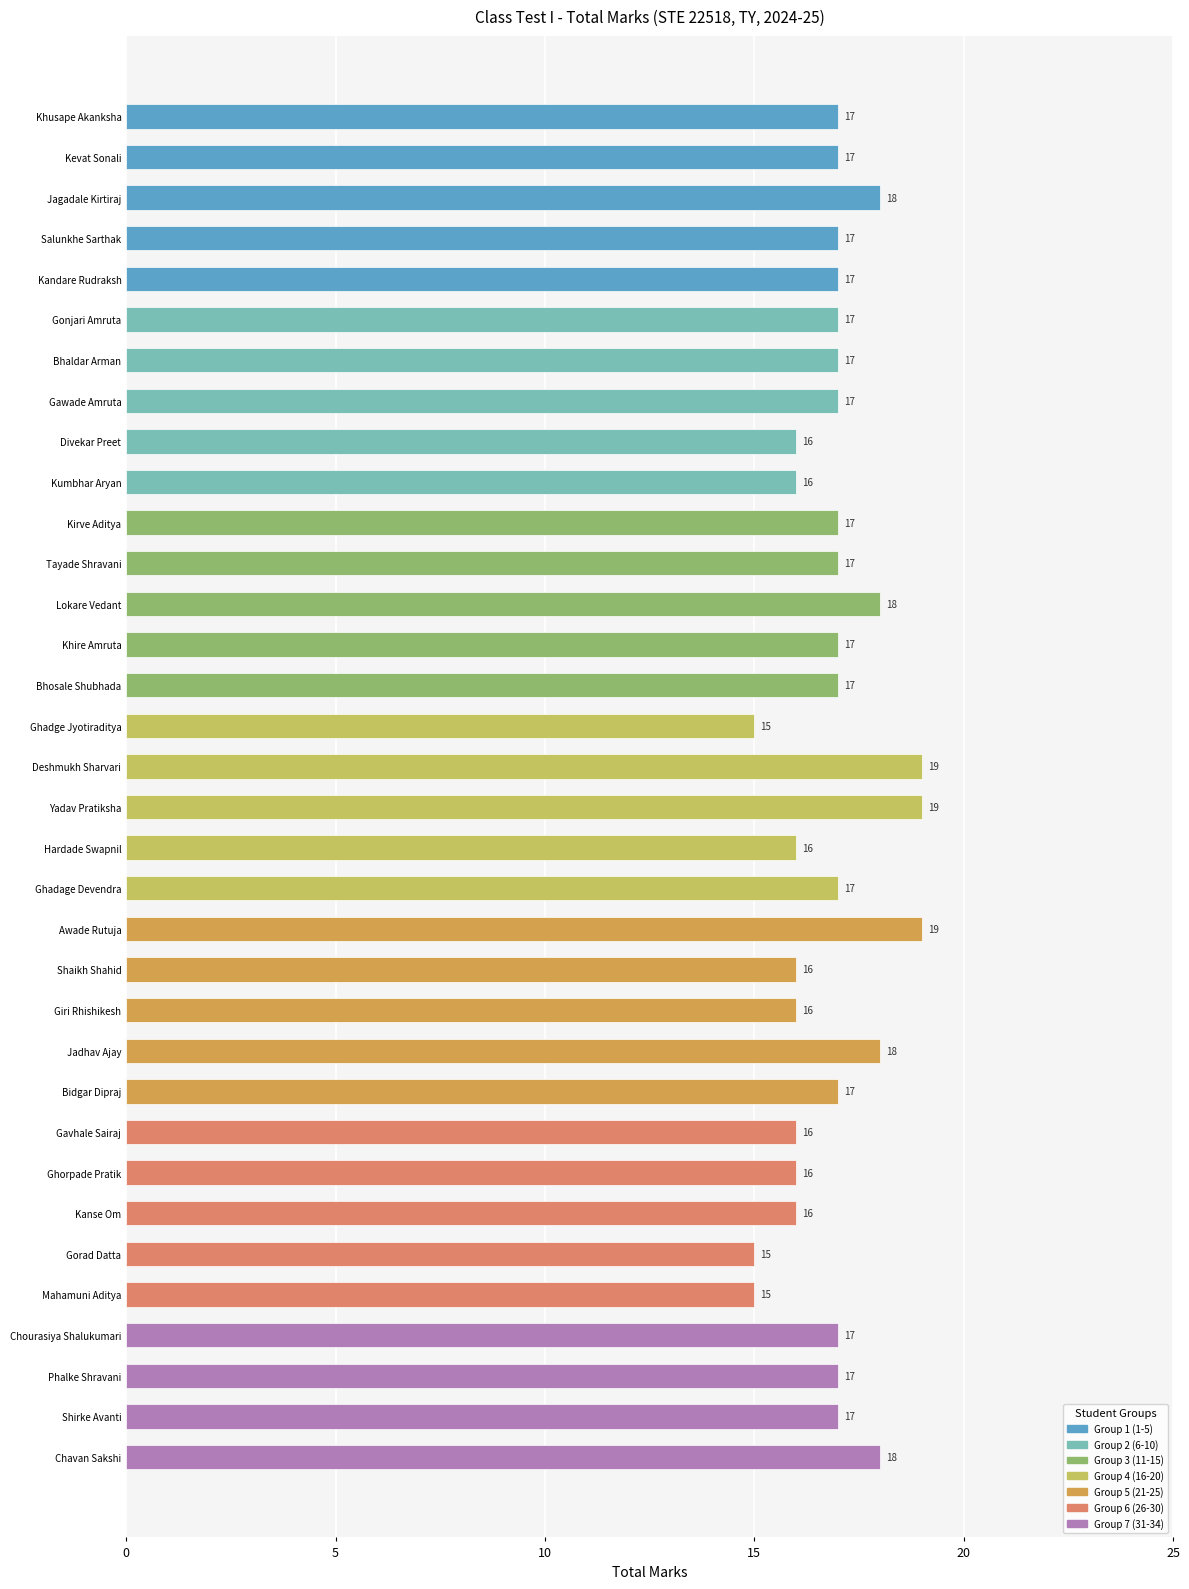

What is the average value?

17